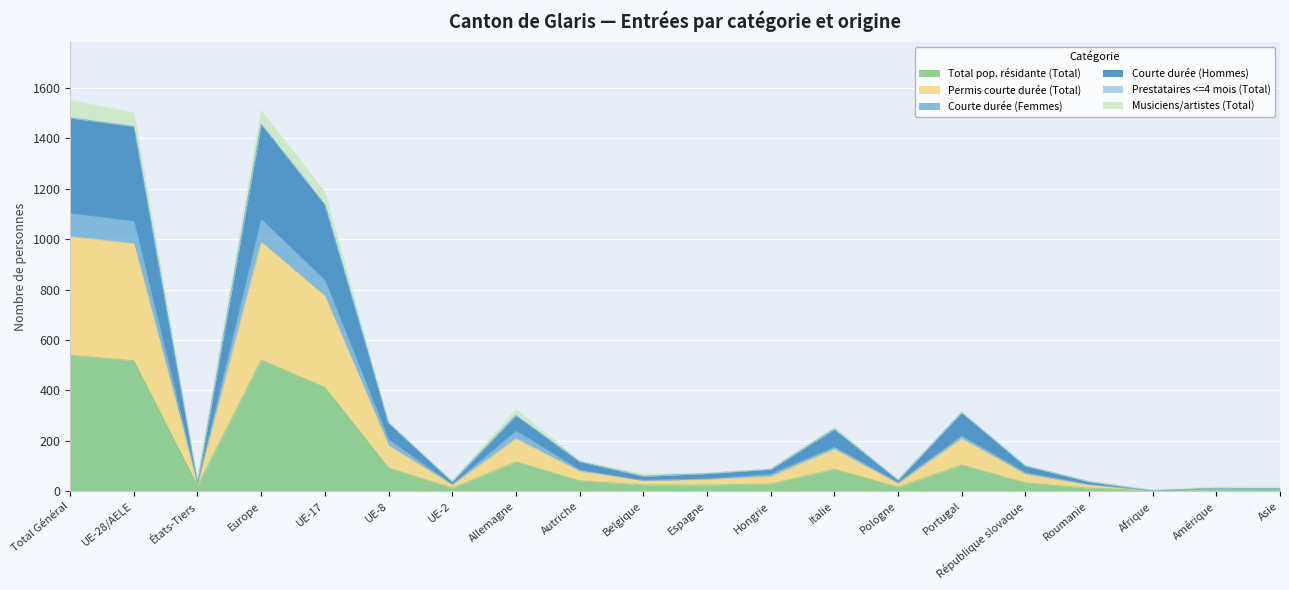

What is the label of the 12th point from the left?

Hongrie